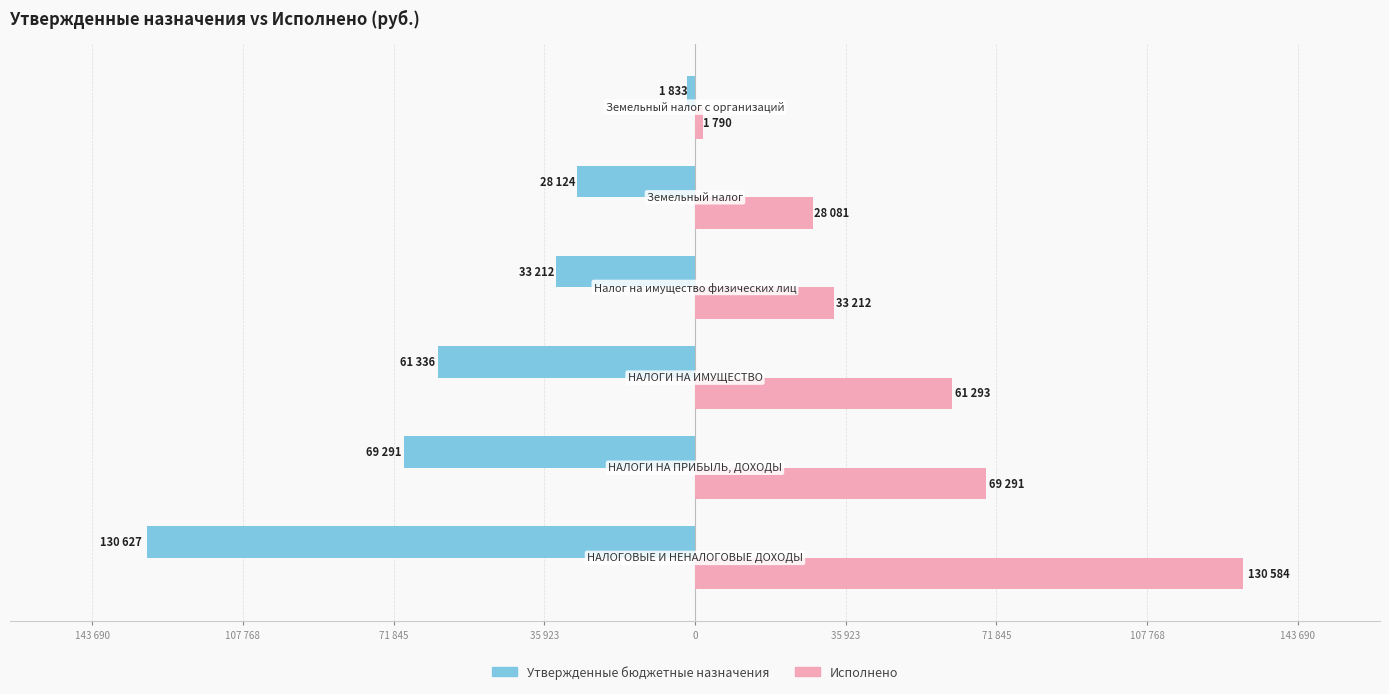

What is the difference between the maximum and minimum values in the Утвержденные бюджетные назначения series?

128794.4